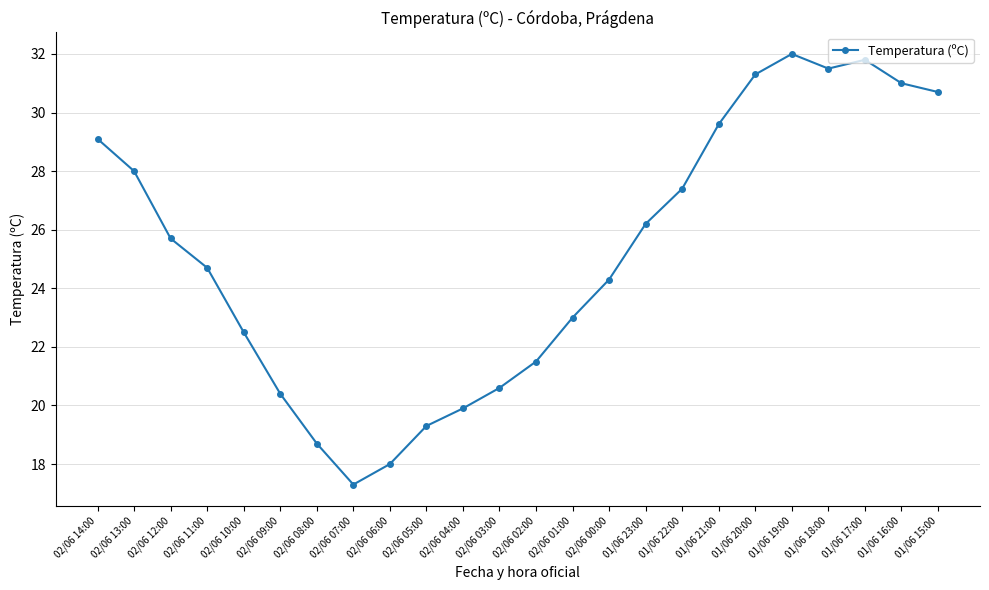

Reading left to right, transcribe all the data shown in this chart.

02/06 14:00=29.1	02/06 13:00=28.0	02/06 12:00=25.7	02/06 11:00=24.7	02/06 10:00=22.5	02/06 09:00=20.4	02/06 08:00=18.7	02/06 07:00=17.3	02/06 06:00=18.0	02/06 05:00=19.3	02/06 04:00=19.9	02/06 03:00=20.6	02/06 02:00=21.5	02/06 01:00=23.0	02/06 00:00=24.3	01/06 23:00=26.2	01/06 22:00=27.4	01/06 21:00=29.6	01/06 20:00=31.3	01/06 19:00=32.0	01/06 18:00=31.5	01/06 17:00=31.8	01/06 16:00=31.0	01/06 15:00=30.7